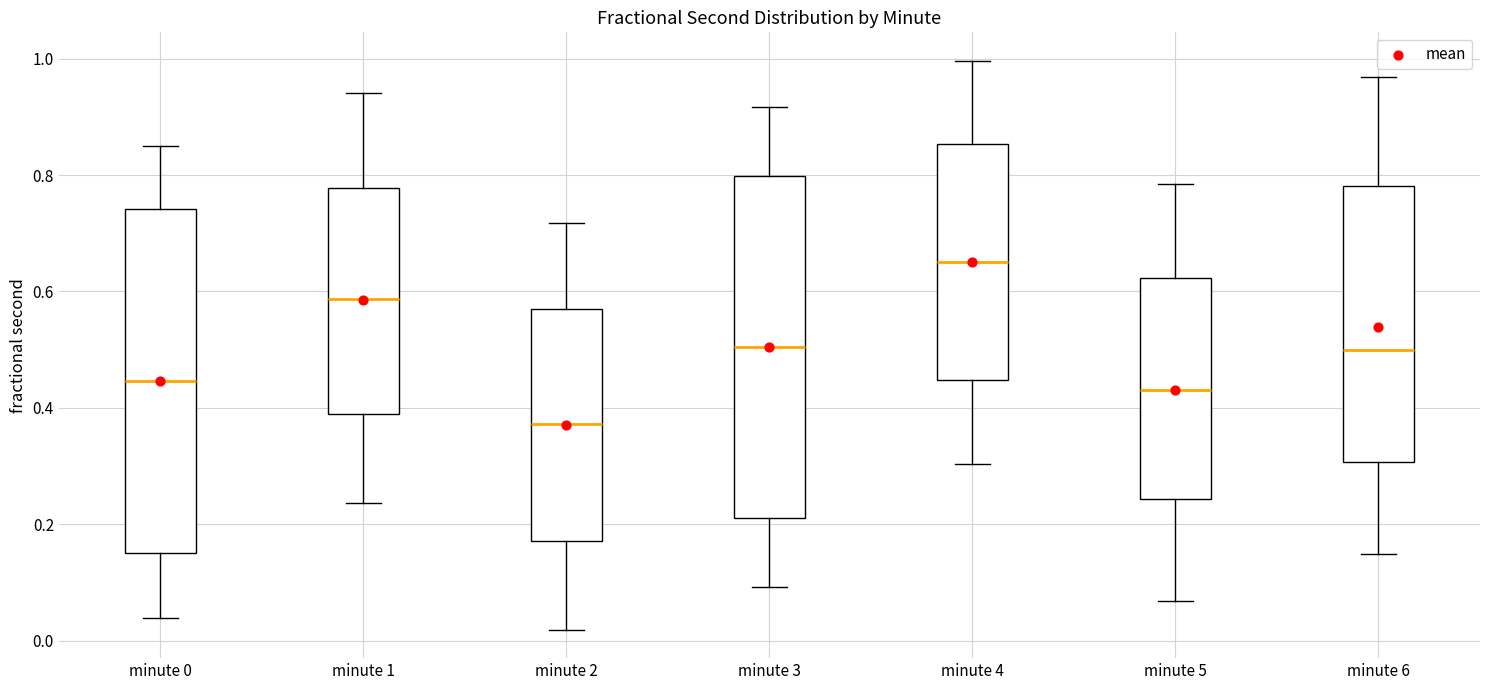

Reading left to right, transcribe this box plot: for each box, give where its median line is, the range the box spans, and where its two whiskers end, as read against the y-axis. The values are not printed on the chart, so give them approximately, as read against the axis.

minute 0: median 0.44, box 0.16 to 0.74, whiskers 0.04 to 0.84
minute 1: median 0.58, box 0.38 to 0.78, whiskers 0.24 to 0.94
minute 2: median 0.38, box 0.18 to 0.56, whiskers 0.02 to 0.72
minute 3: median 0.50, box 0.22 to 0.80, whiskers 0.10 to 0.92
minute 4: median 0.66, box 0.44 to 0.86, whiskers 0.30 to 1.00
minute 5: median 0.44, box 0.24 to 0.62, whiskers 0.06 to 0.78
minute 6: median 0.50, box 0.30 to 0.78, whiskers 0.14 to 0.96